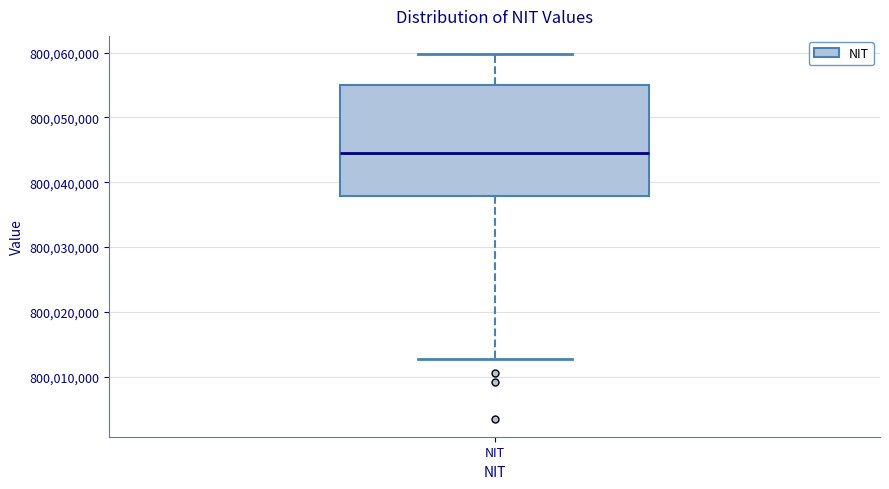

Where does the upper whisker of the box for NIT end on the y-axis? The values are not printed on the chart, so give them approximately, as read against the axis.

800060000